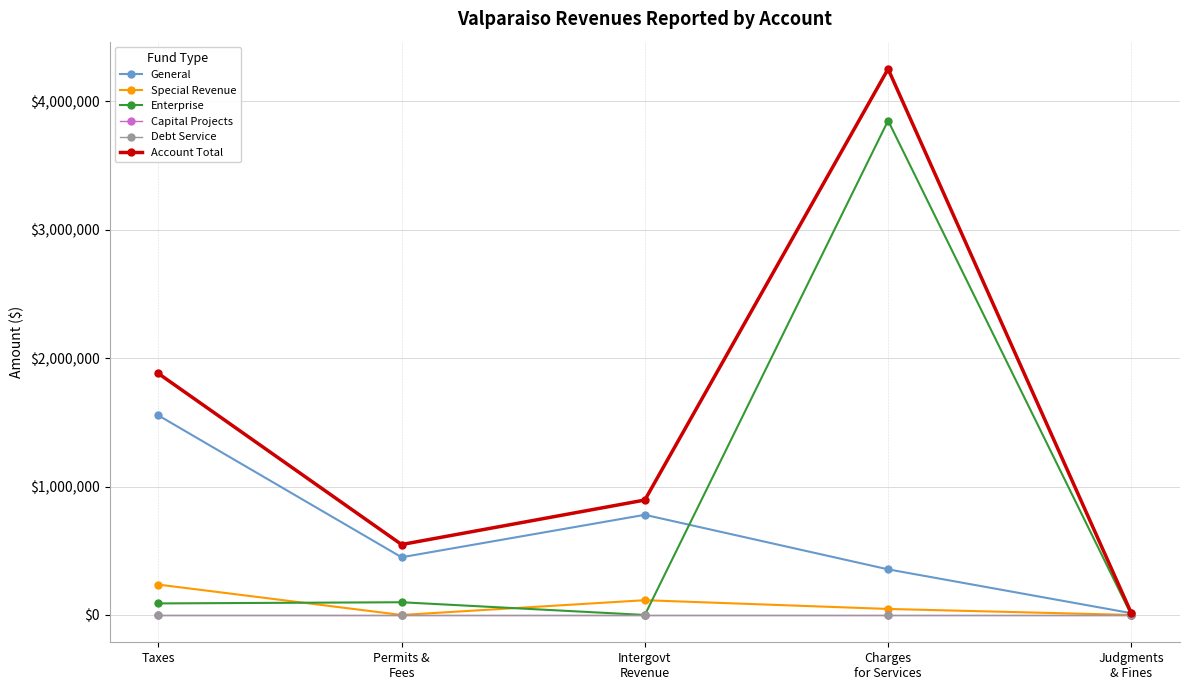

True or false: Special Revenue and Debt Service intersect in this chart.

False